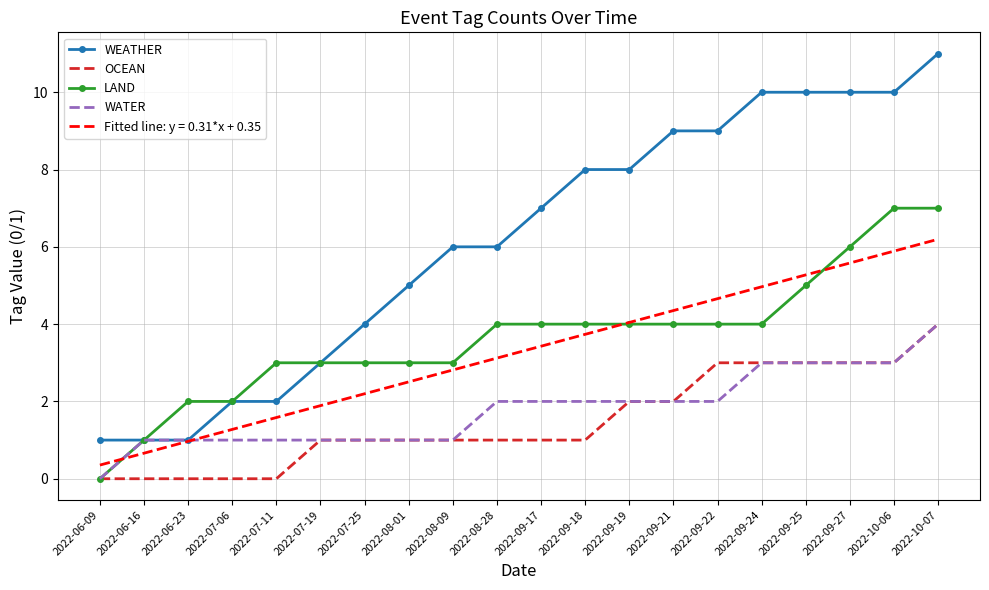

What is the value of the WATER point at the 19th from the left?

3